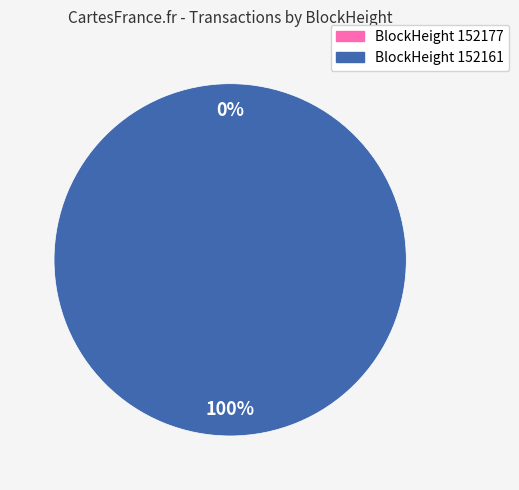

To the nearest percent, what is the average slice percentage?

50%